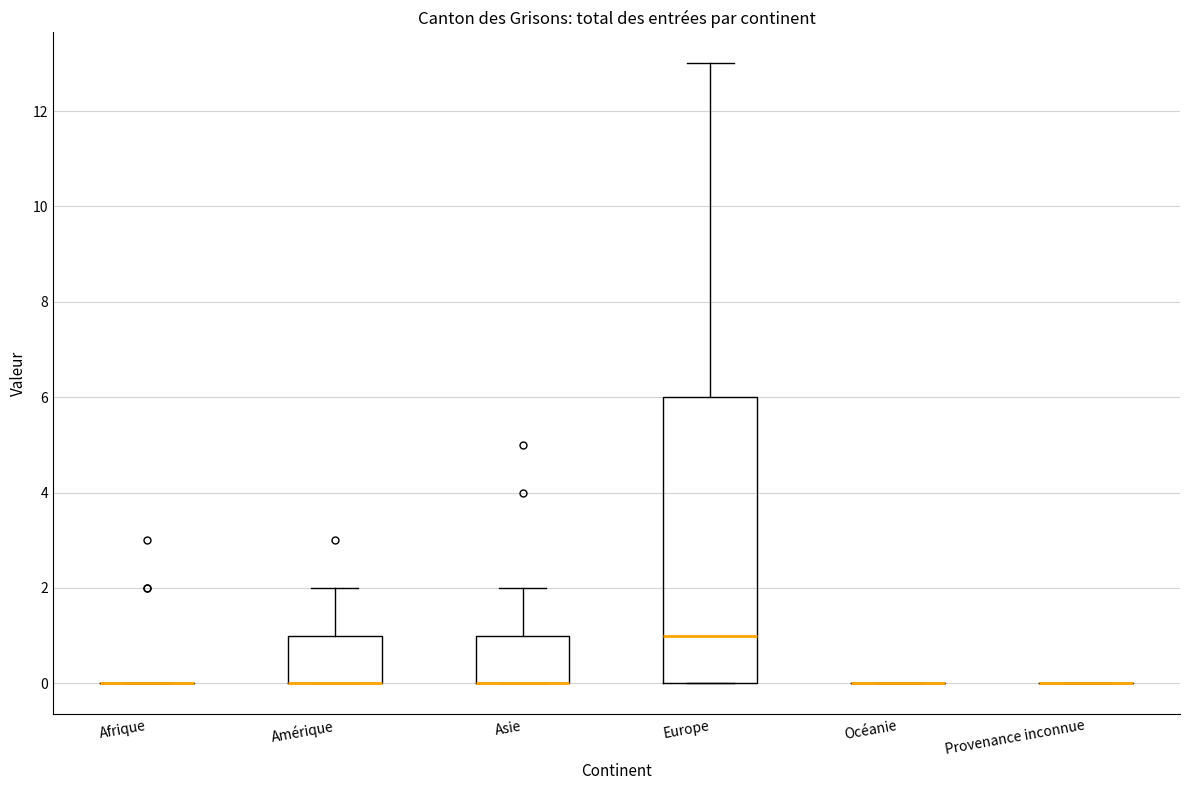

Comparing the boxes themselves (not the whiskers), which one is the tallest?

Europe